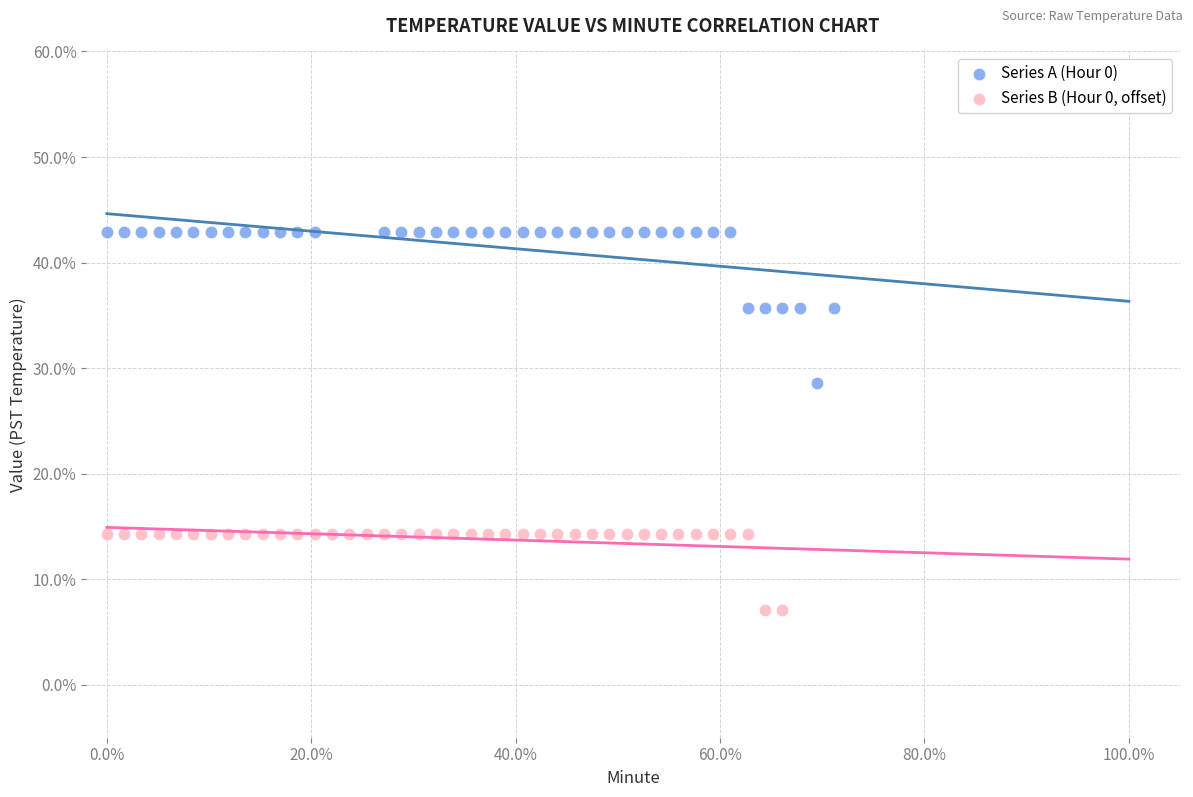

Which series has the largest Y range (max minus min)?

Series A (Hour 0)